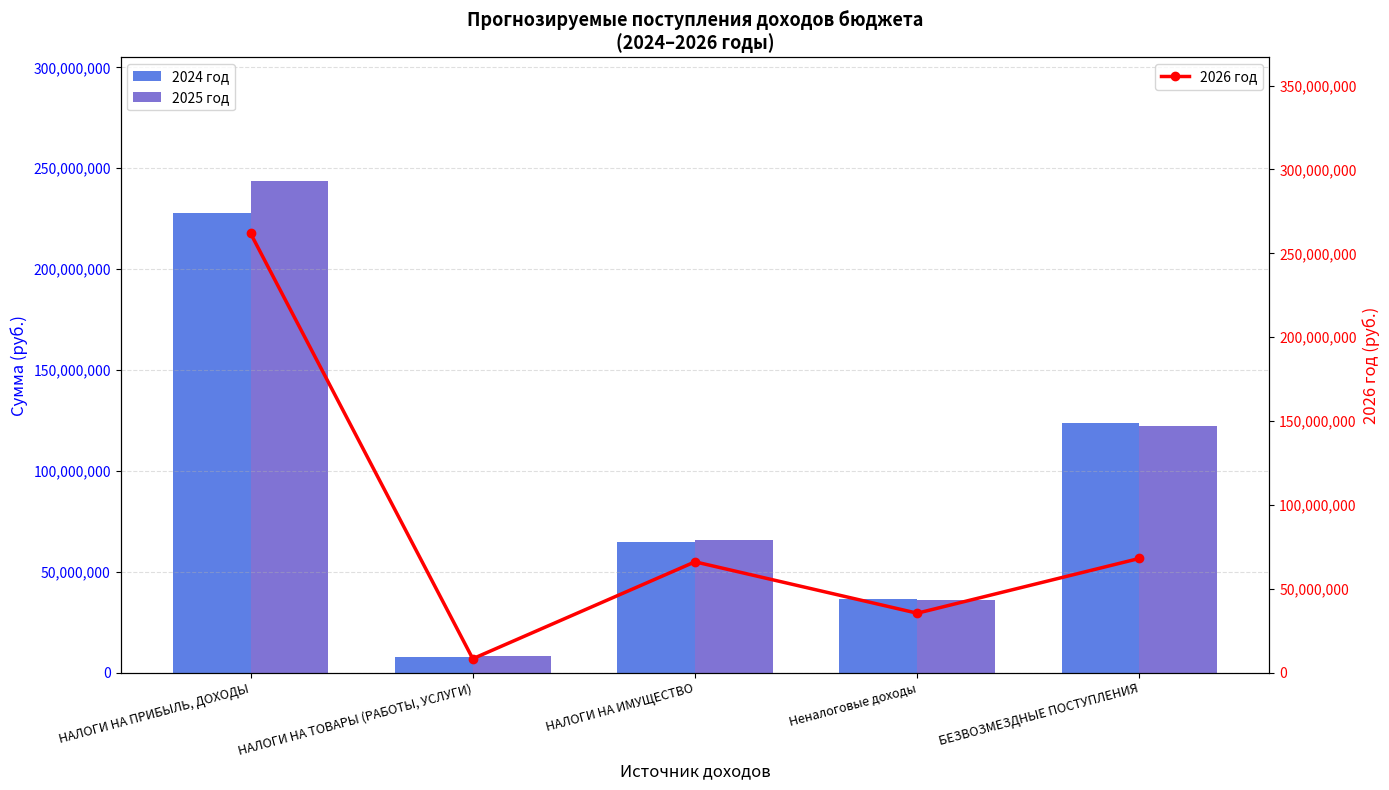

At БЕЗВОЗМЕЗДНЫЕ ПОСТУПЛЕНИЯ, list the series in order from smallest to largest.

2026 год, 2025 год, 2024 год